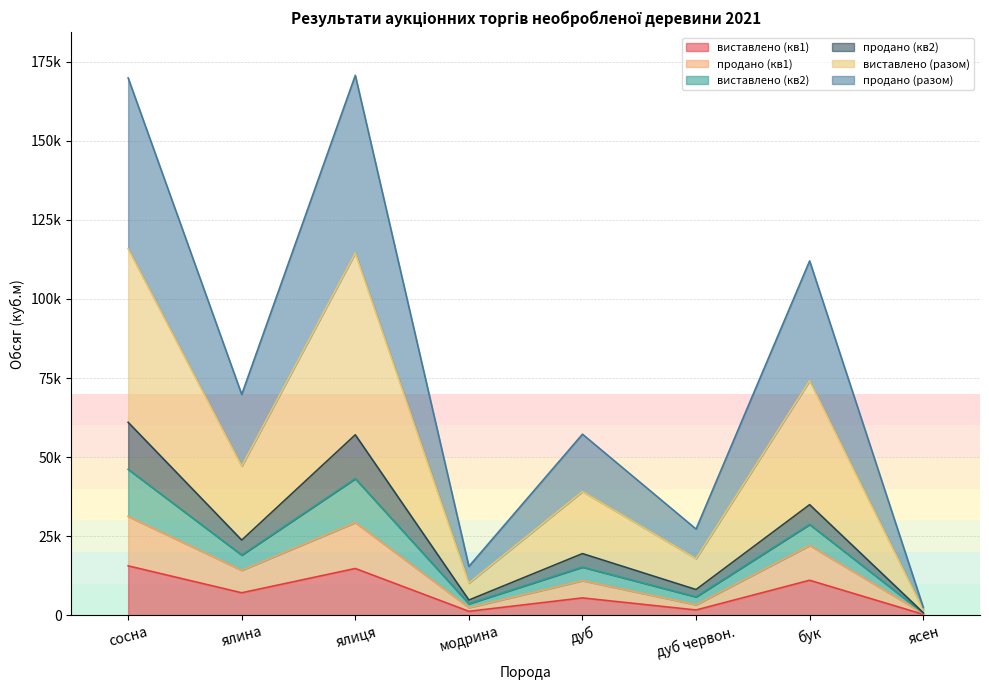

In продано (кв1), how many points are higher than both neighbors (excluding endpoints)?

3